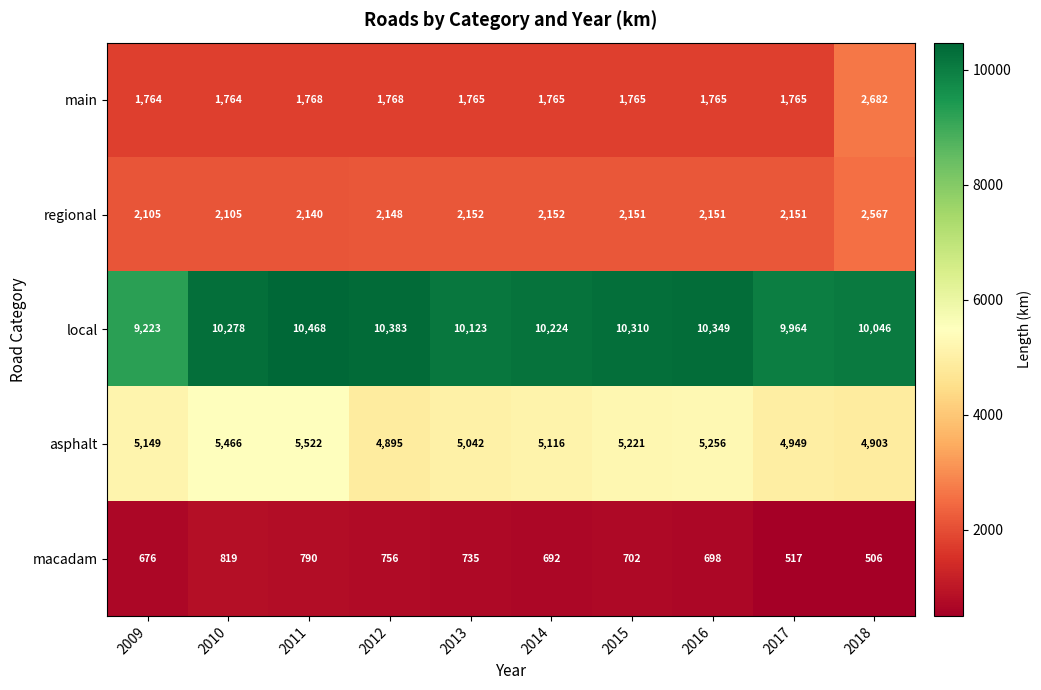

Which series has the widest spread of values?

local